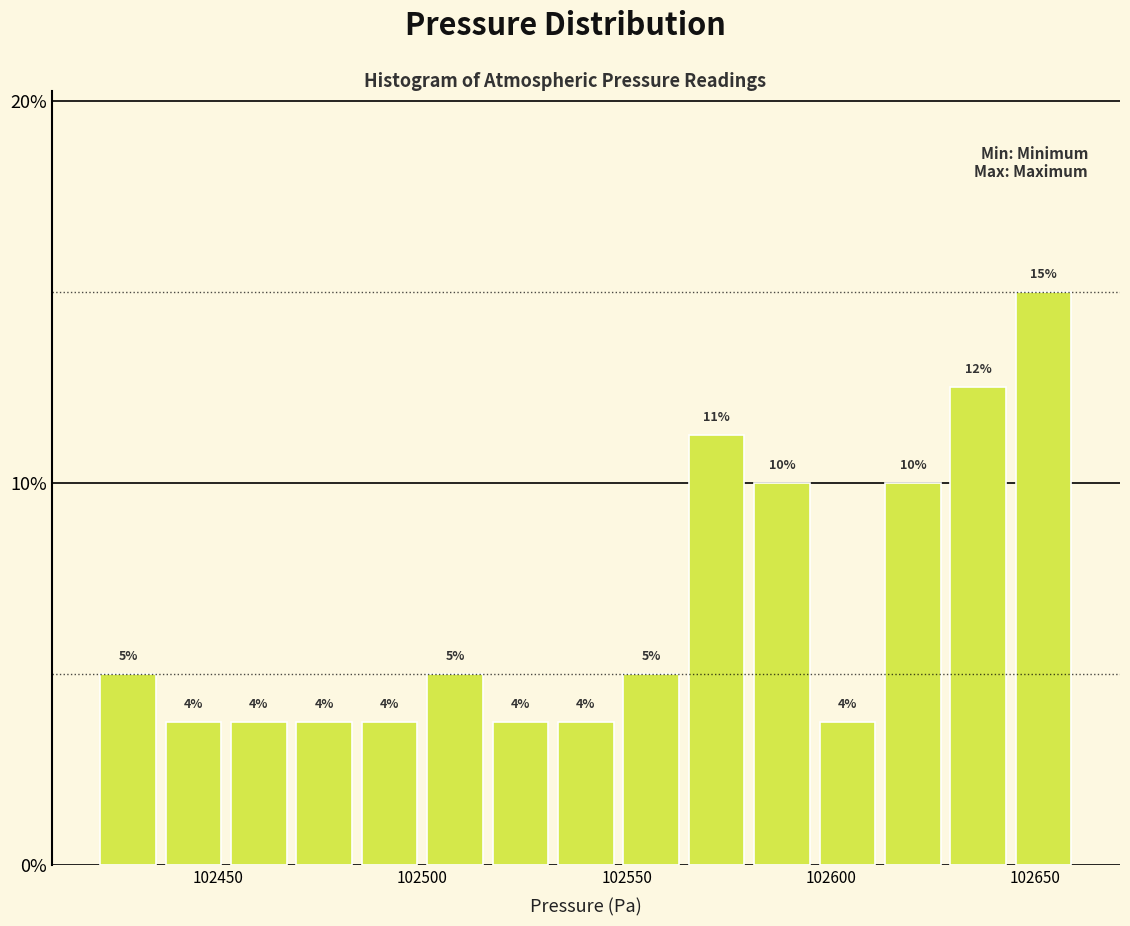

Around what value on the x-axis is the tallest bar? Give the approximate position of its centre, as read against the axis.

102650